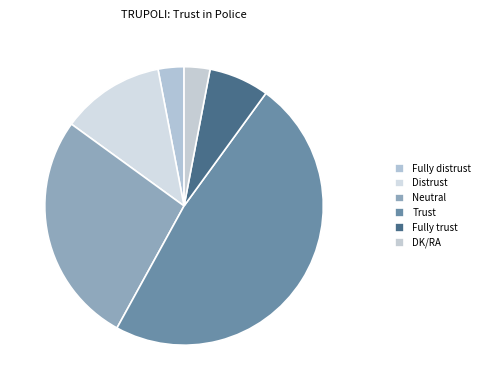

What percentage is NOT represented by Fully distrust?

97.0%